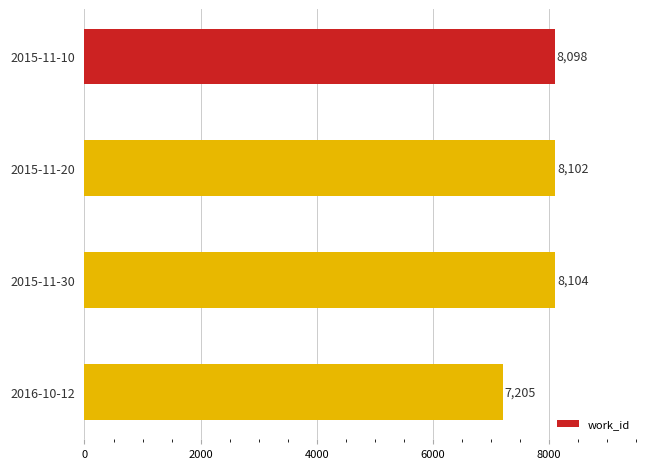

What is the approximate value at 2016-10-12?

7205